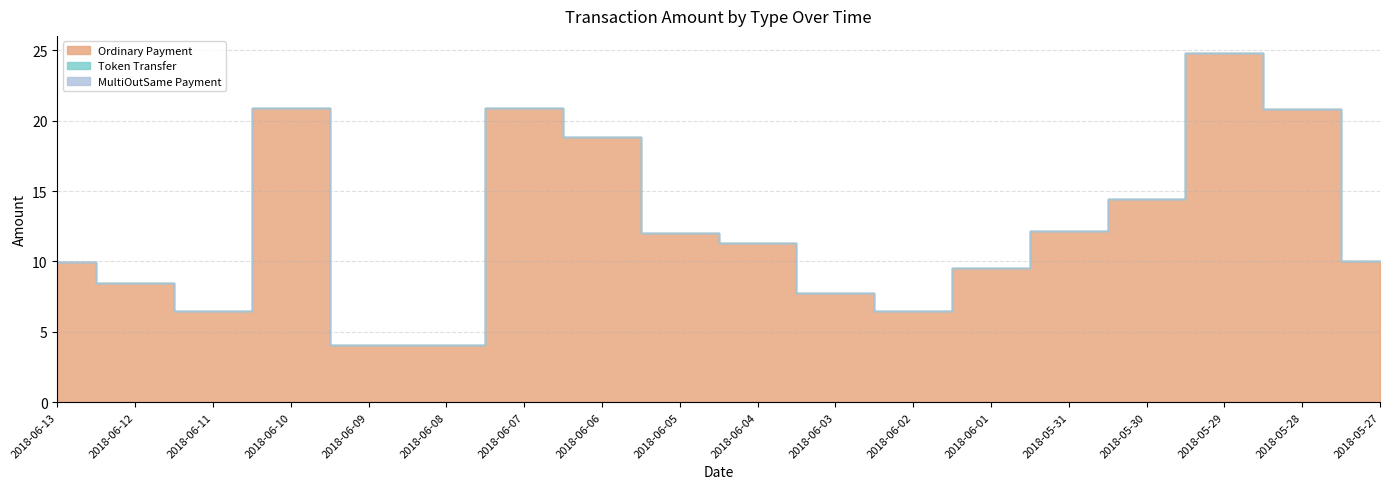

At which label is Token Transfer closest to 0?

2018-06-13